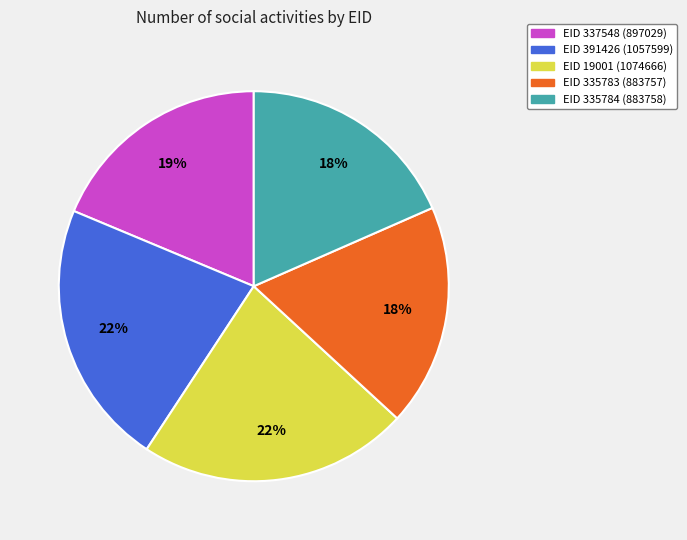

Is there a majority slice in this chart?

No